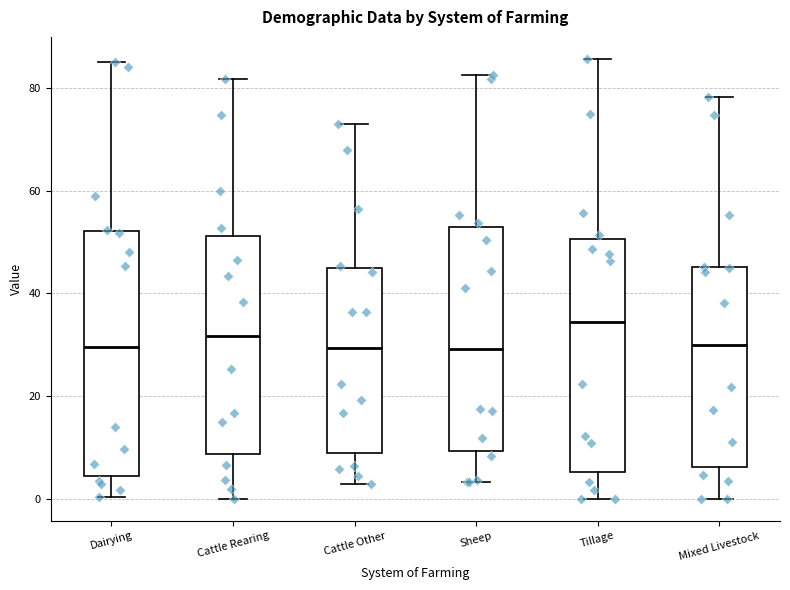

Reading left to right, read every box against the y-axis: the position of its median line, the range the box covers, and the ends of its whiskers. The values are not printed on the chart, so give them approximately, as read against the axis.

Dairying: median 30, box 4 to 52, whiskers 0 to 86
Cattle Rearing: median 32, box 8 to 52, whiskers 0 to 82
Cattle Other: median 30, box 8 to 46, whiskers 2 to 74
Sheep: median 30, box 10 to 52, whiskers 4 to 82
Tillage: median 34, box 6 to 50, whiskers 0 to 86
Mixed Livestock: median 30, box 6 to 46, whiskers 0 to 78